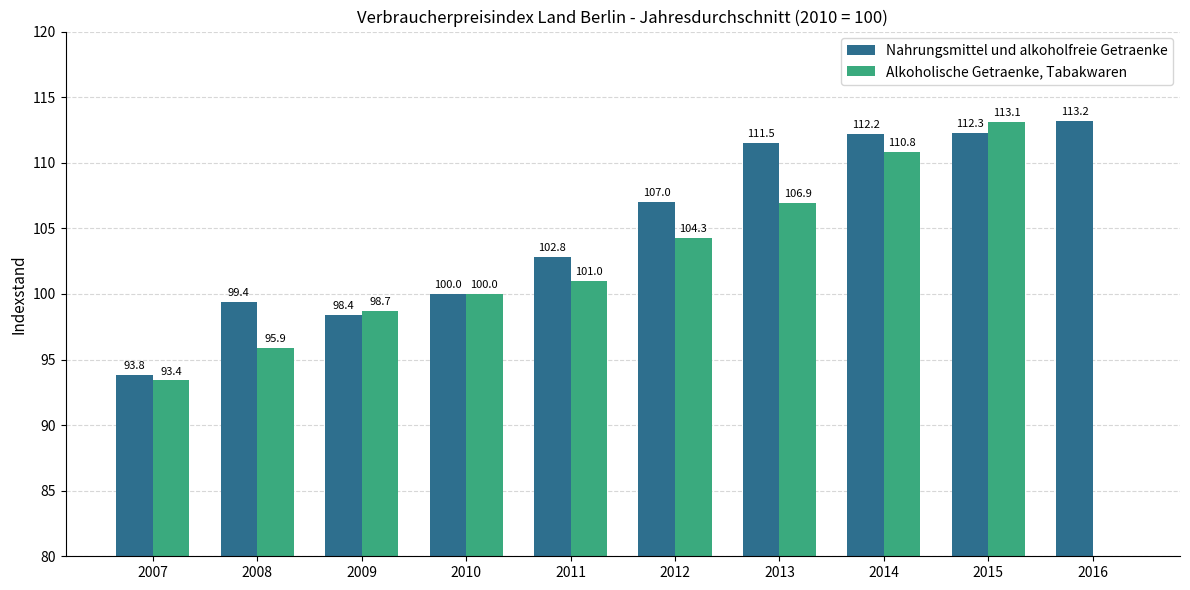

Where does the Nahrungsmittel und alkoholfreie Getraenke series first go above 107?

2013